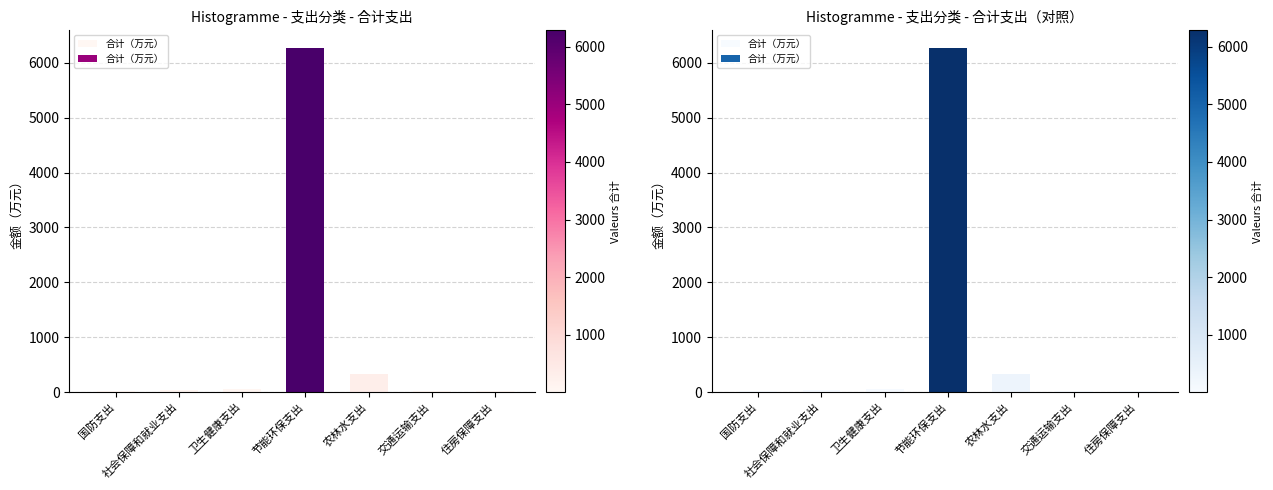

What is the difference between the maximum and minimum values?

6270.6